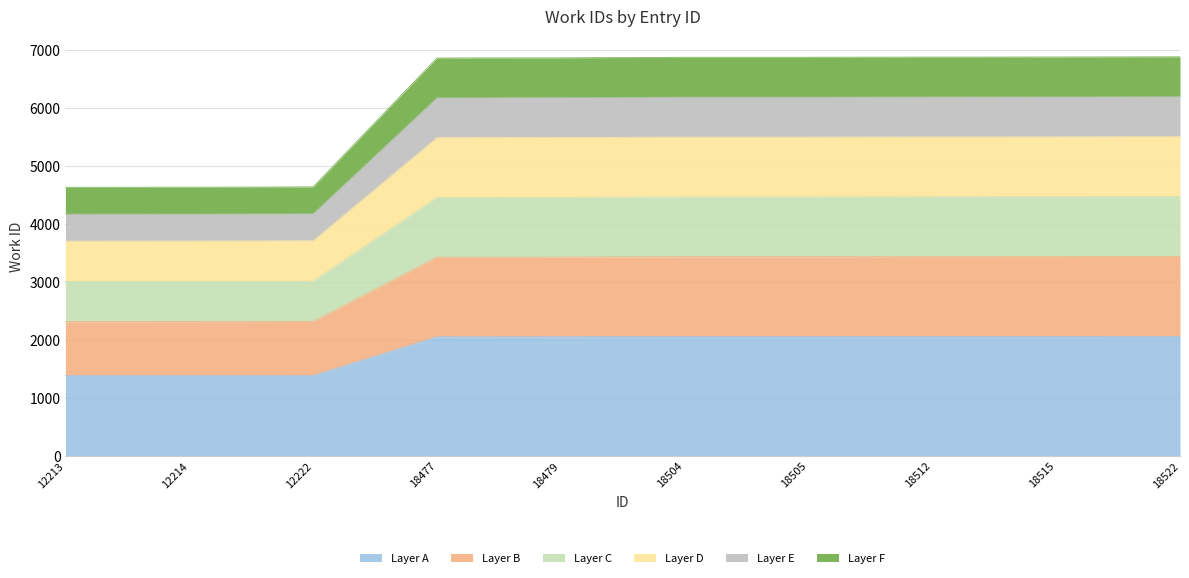

True or false: there are more than 1 points higher than both neighbors.

False